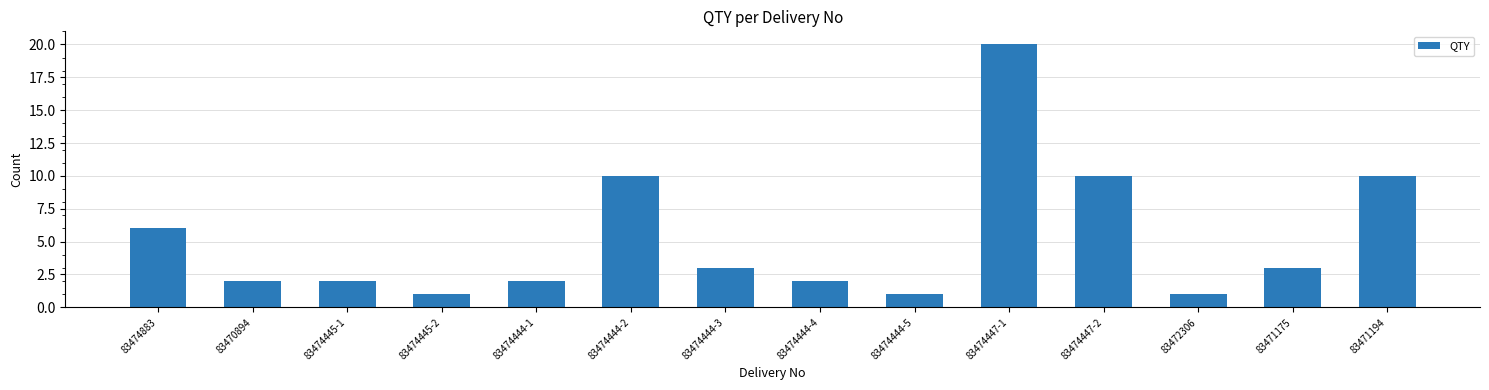

What is the ratio of the value at 83470894 to the value at 83472306?

2.0